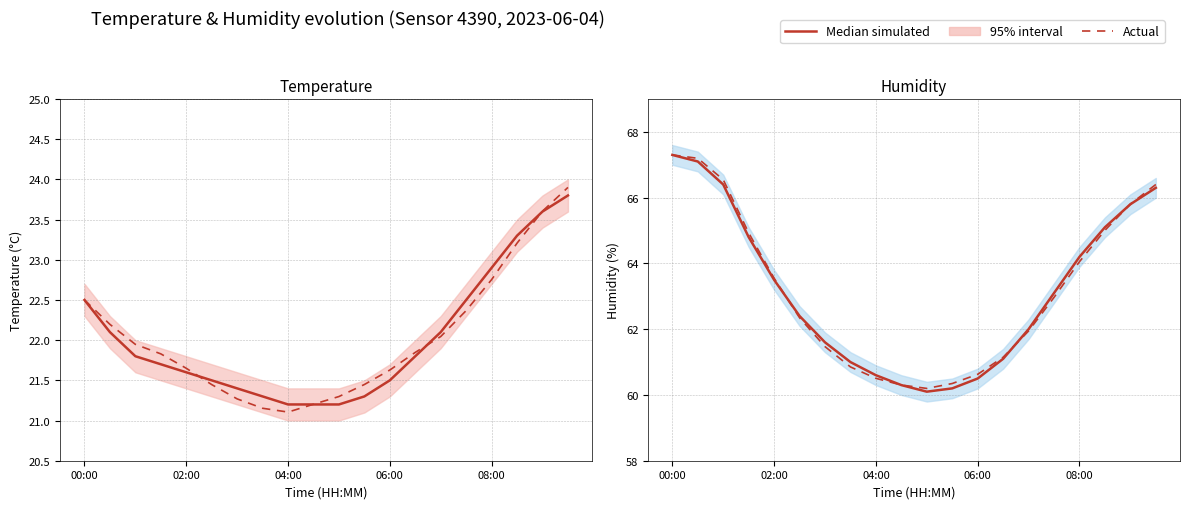

At 11, list the series in order from smallest to largest.

Median simulated, Actual